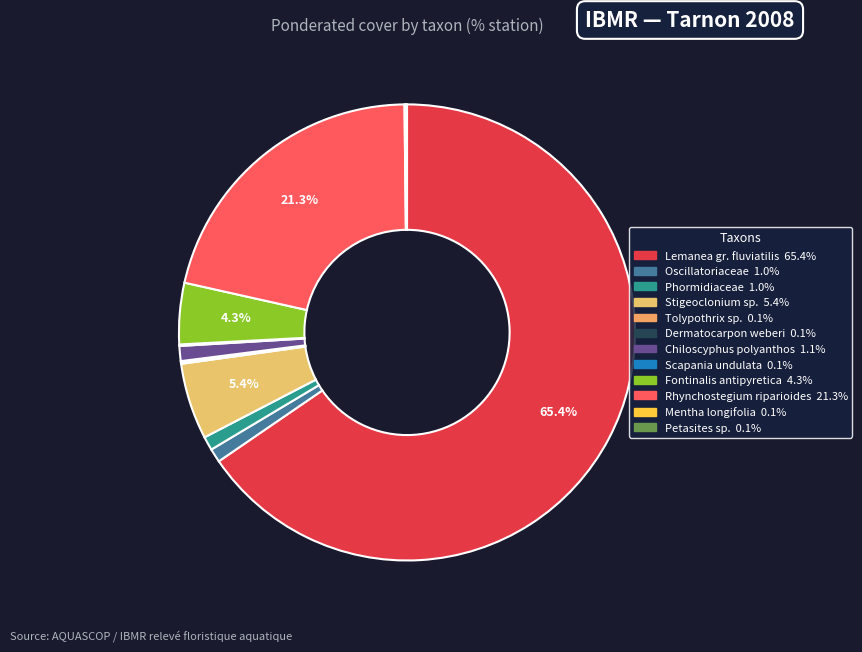

Which has a higher value, Oscillatoriaceae or Rhynchostegium riparioides?

Rhynchostegium riparioides